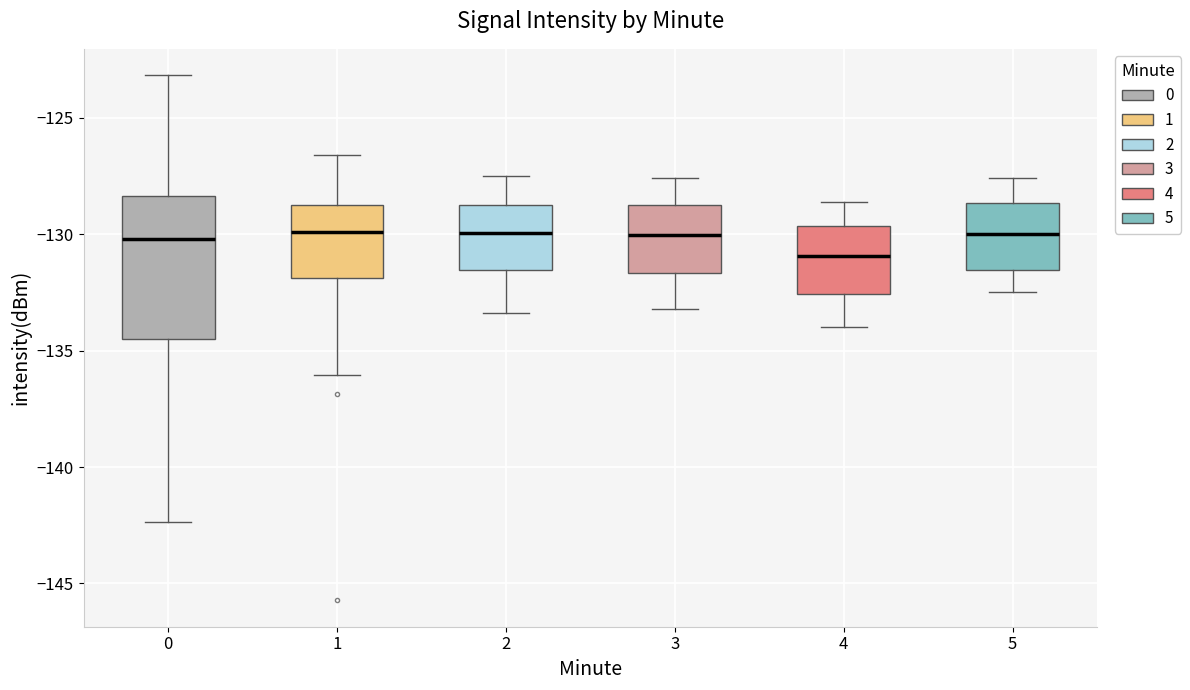

Where is the lower edge of the box at x = 5 on the y-axis? The values are not printed on the chart, so give them approximately, as read against the axis.

-131.5